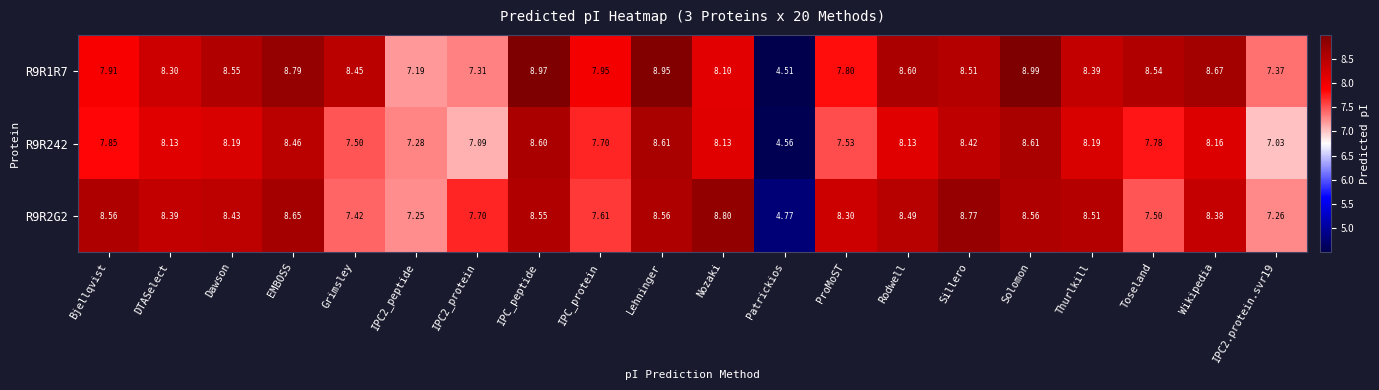

What is the difference between the highest and lowest values at DTASelect?

0.3